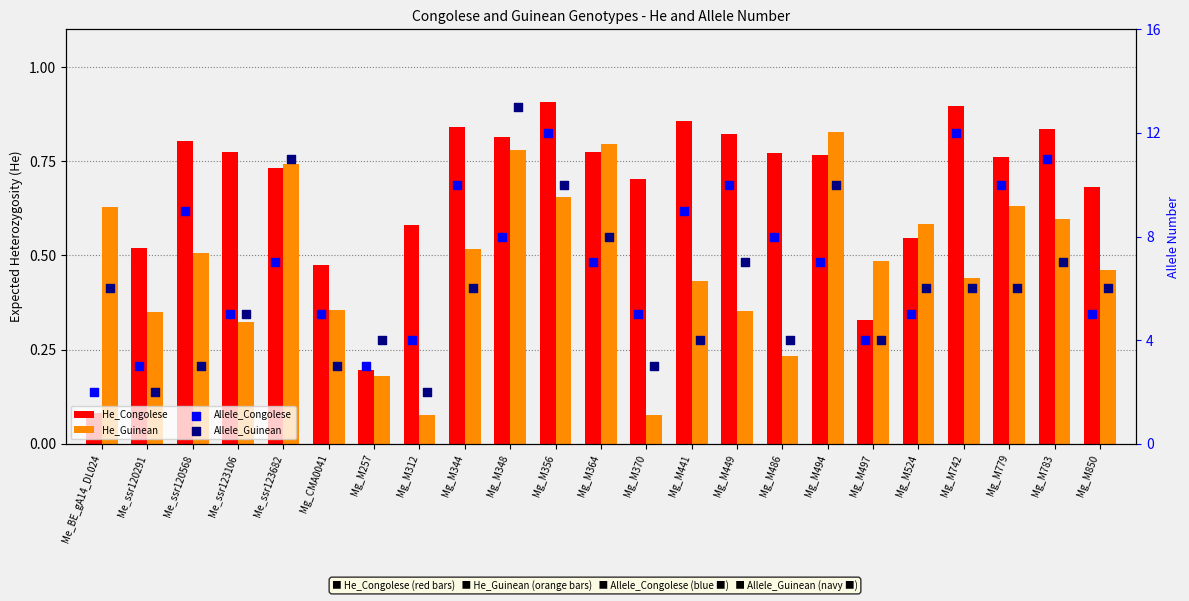

What are all the series names shown in the legend?

He_Congolese, He_Guinean, Allele_Congolese, Allele_Guinean